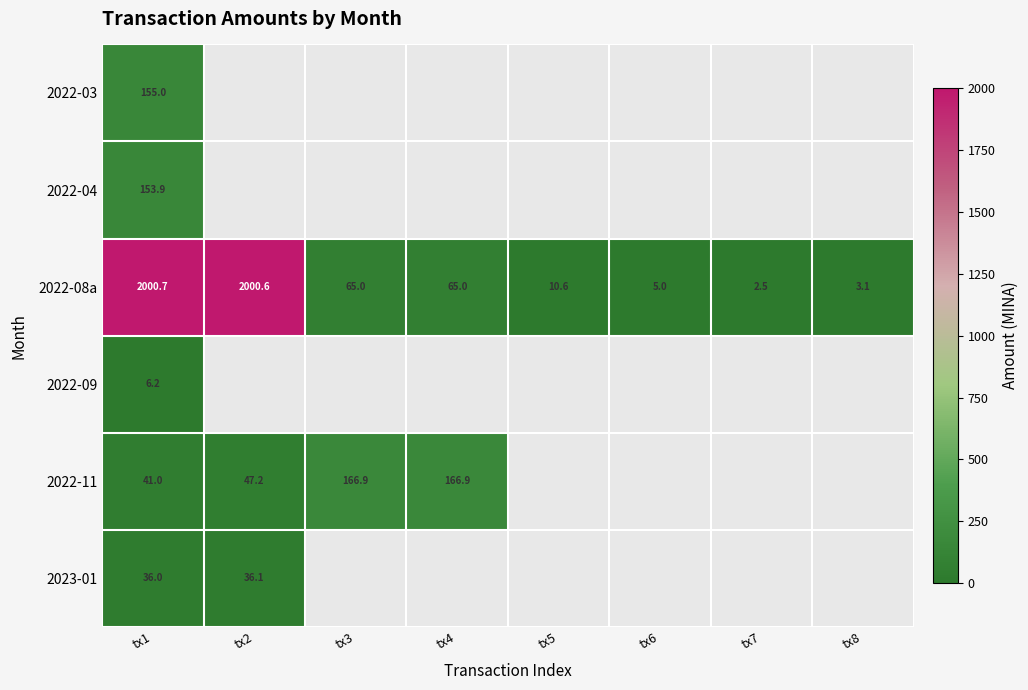

At how many categories does at least one series exceed 808?

2